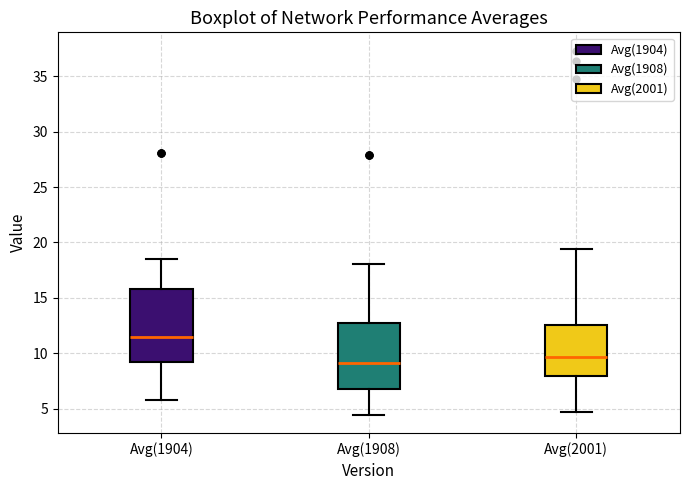

Which box has the highest median line?

Avg(1904)